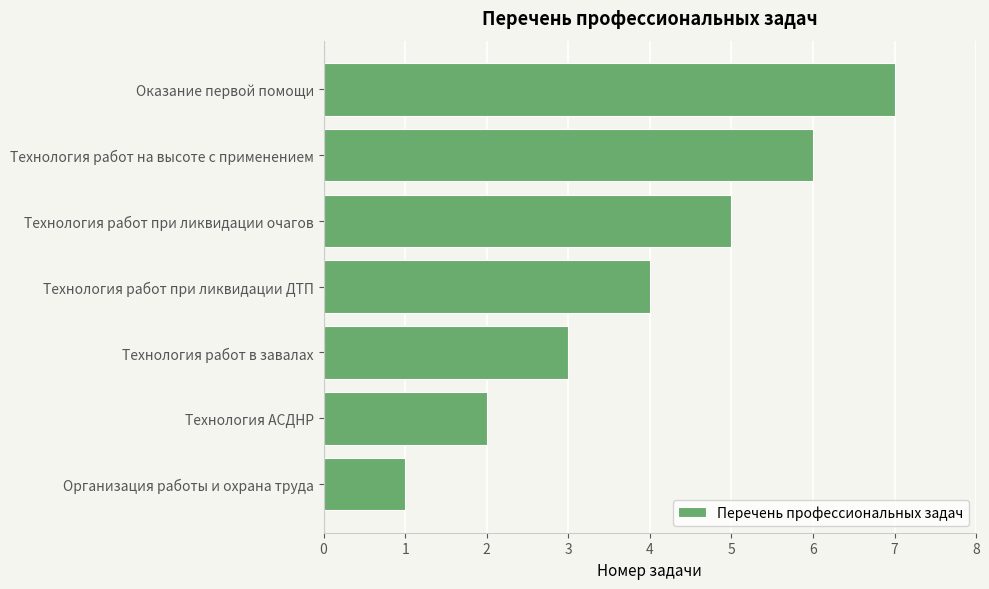

What is the greatest value displayed?

7